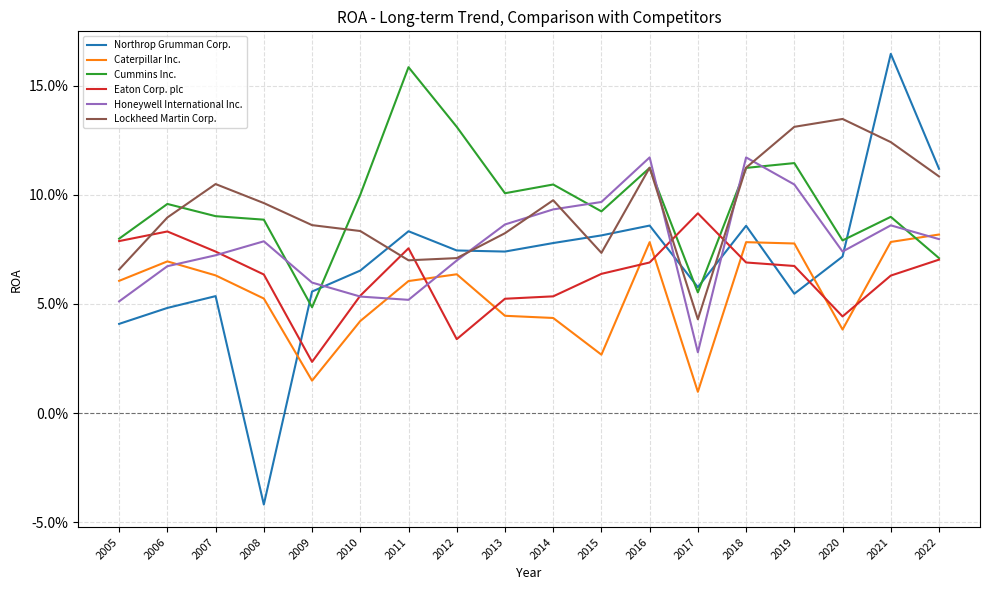

Rank the series at 2015 from lowest to highest value.

Caterpillar Inc., Eaton Corp. plc, Lockheed Martin Corp., Northrop Grumman Corp., Cummins Inc., Honeywell International Inc.